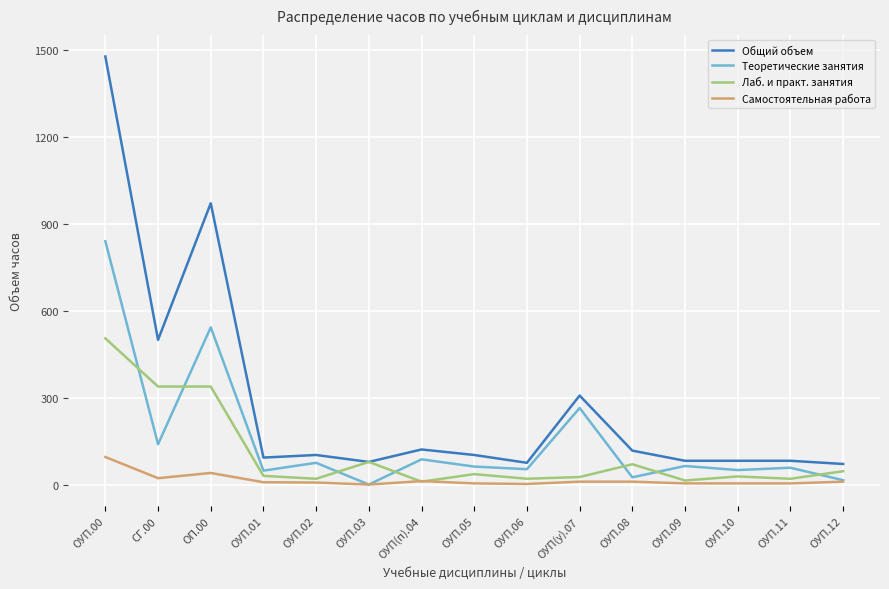

What is the highest value of the Теоретические занятия series?

839